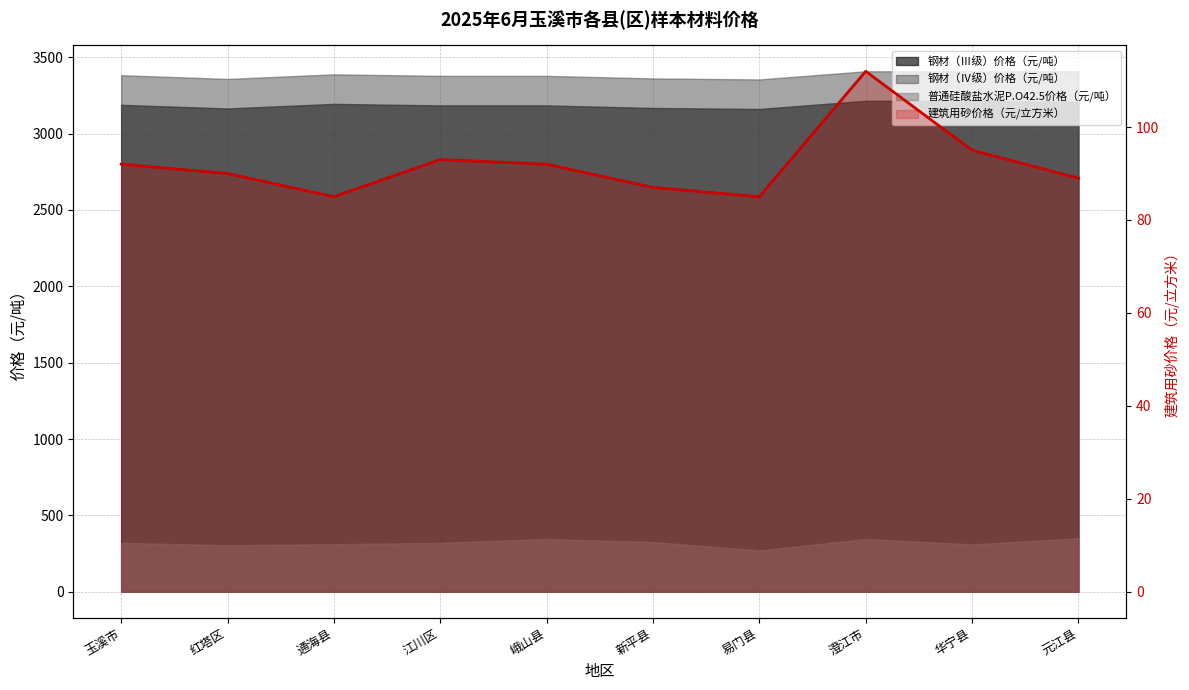

True or false: the data shows 43 at 江川区.

False